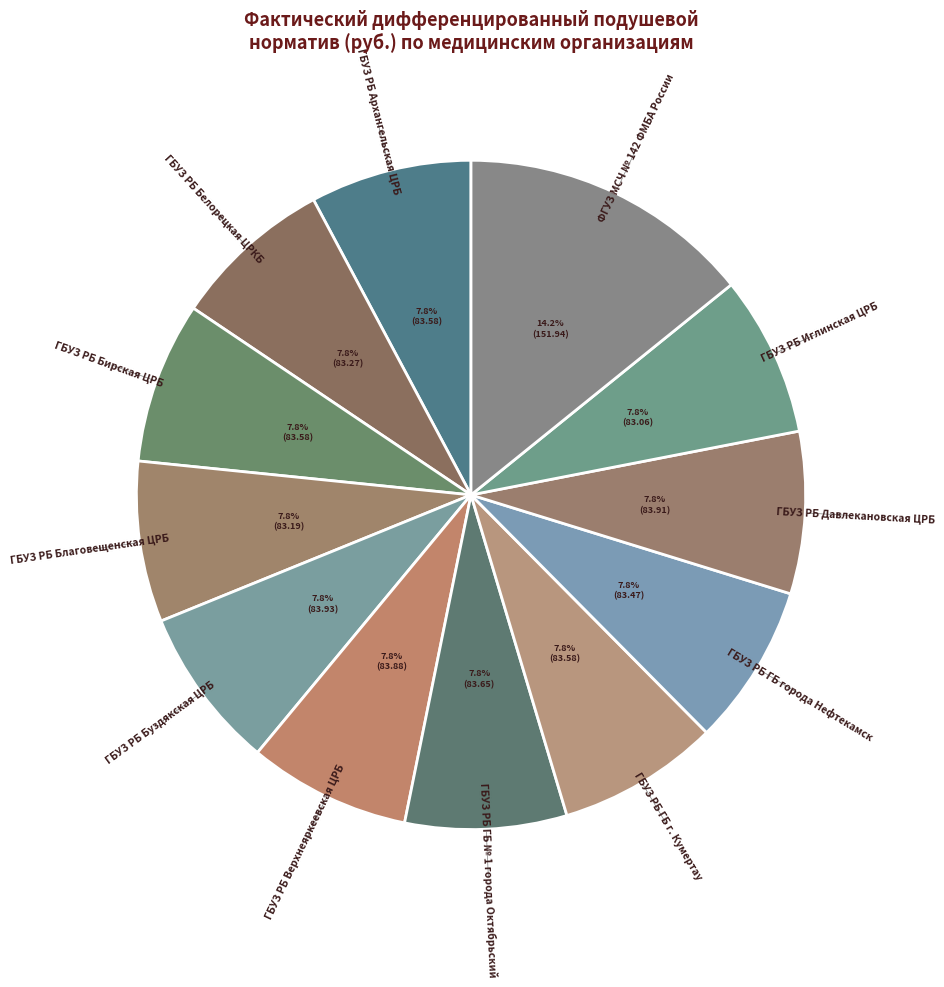

How many segments does this pie chart have?

12